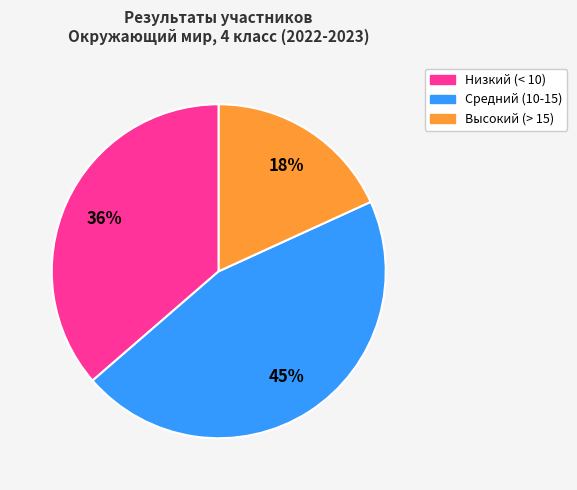

To the nearest percent, what is the average slice percentage?

33%